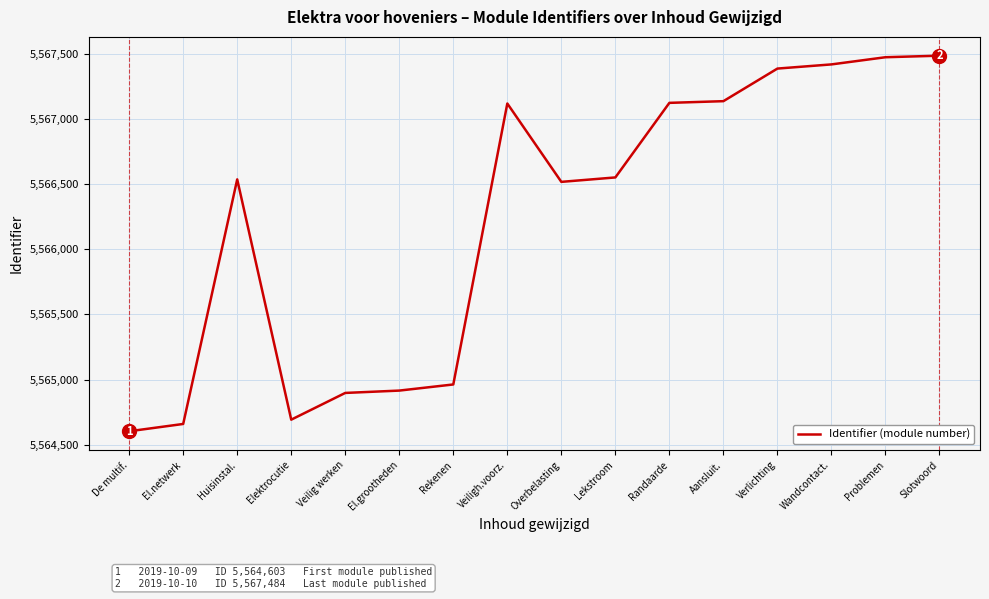

What is the average value?

5566216